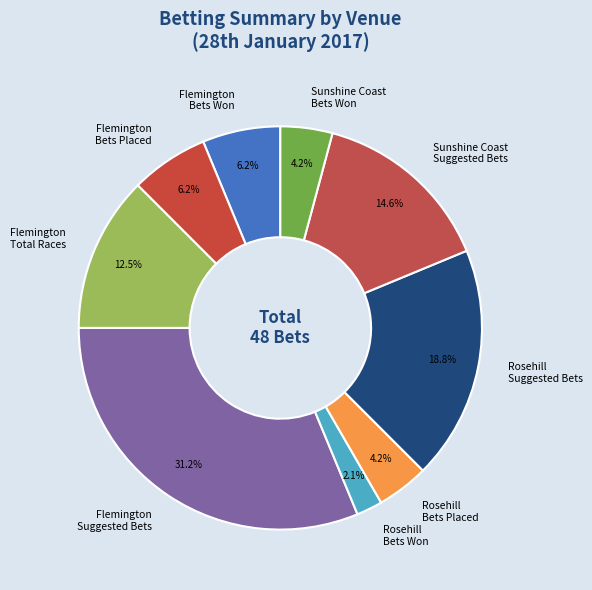

To the nearest percent, what is the combined percentage of Rosehill Bets Placed and Flemington Total Races?

17%